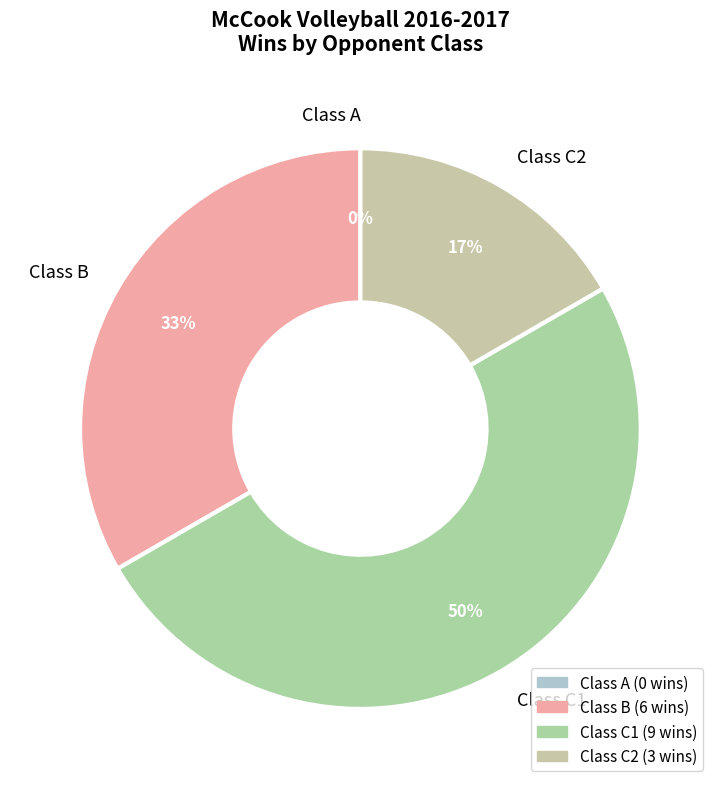

What is the majority slice?

C1